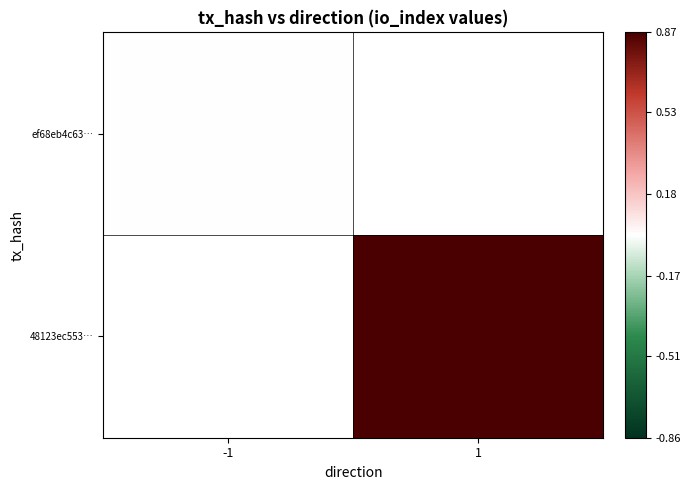

Count the number of data series in this chart.

2